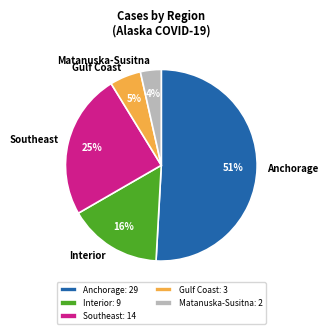

To the nearest percent, what is the average slice percentage?

20%